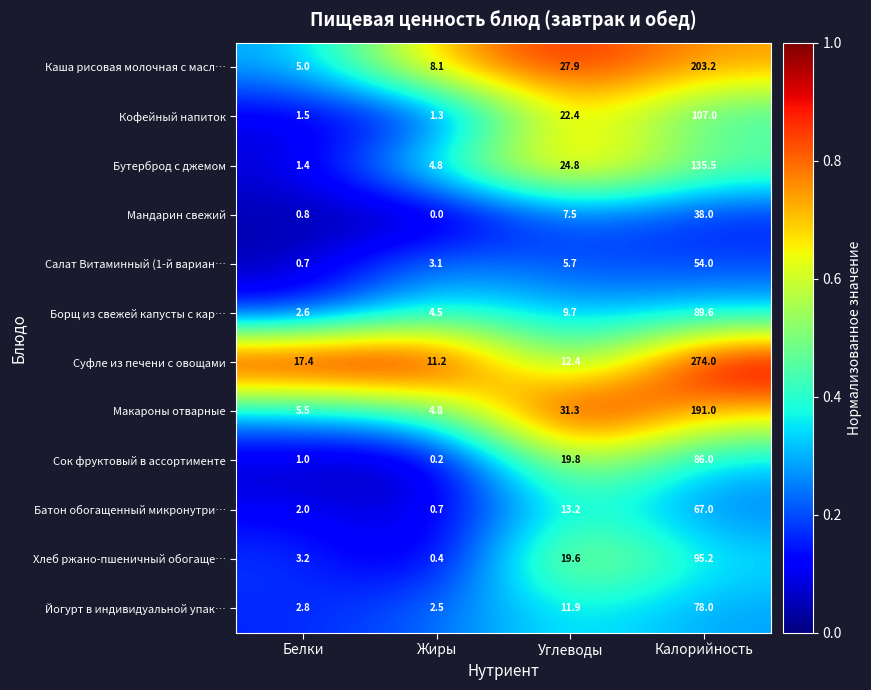

What is the difference between the maximum and minimum values in the Суфле из печени с овощами series?

262.8